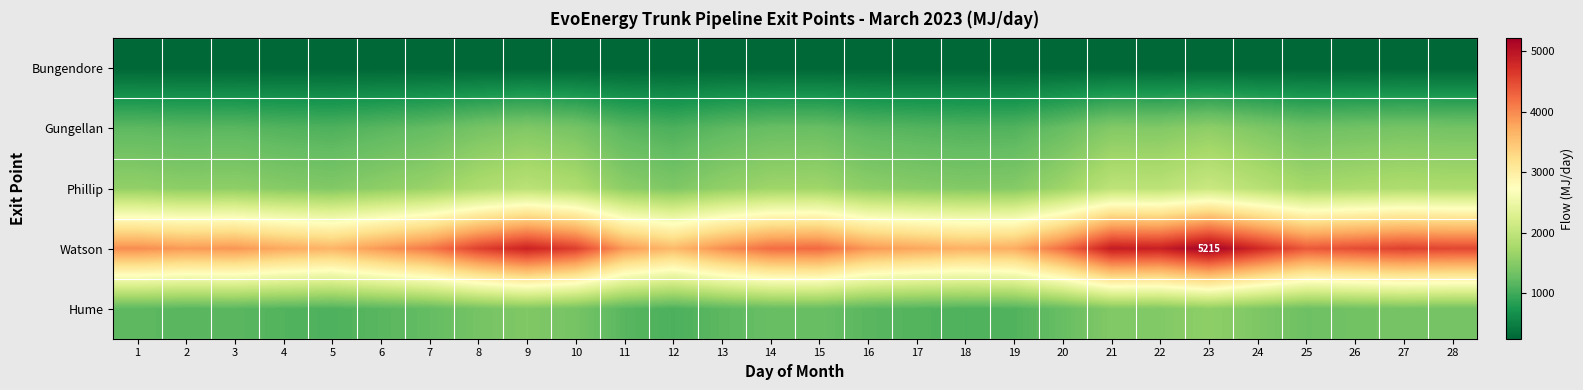

Is the value of Phillip at 2 greater than the value of Watson at 4?

No